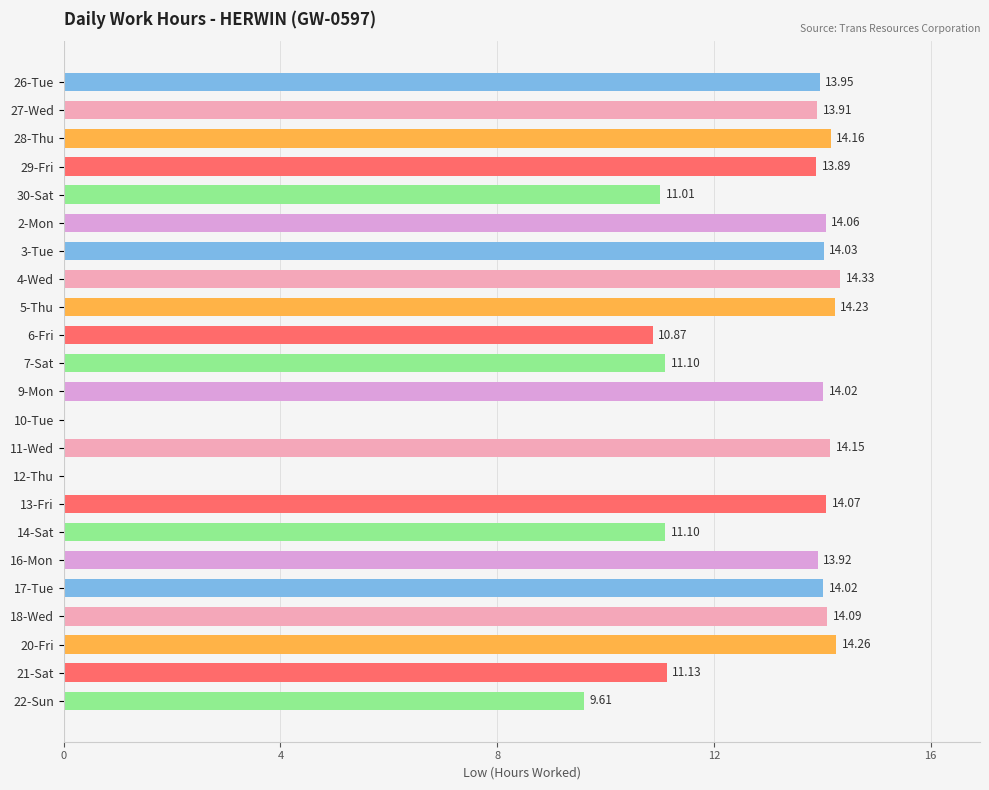

What is the change in value from 2-Mon to 6-Fri?

-3.2